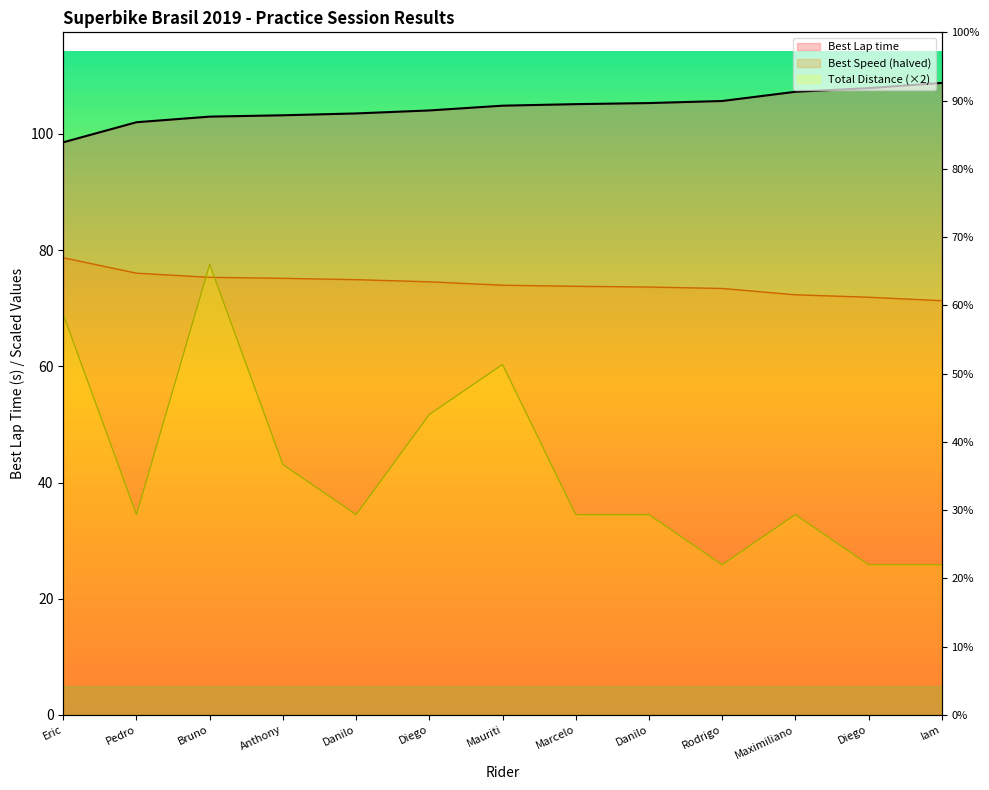

What position from the left is Iam Testa?

13